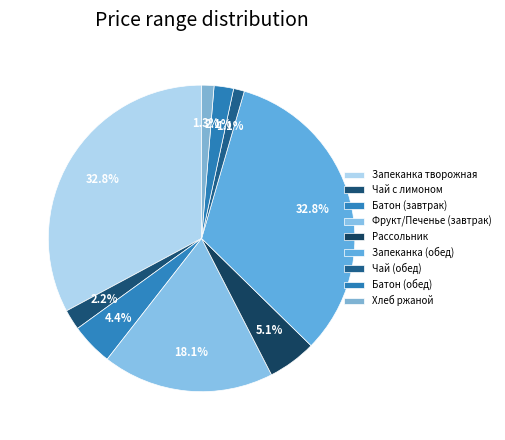

How many segments does this pie chart have?

9